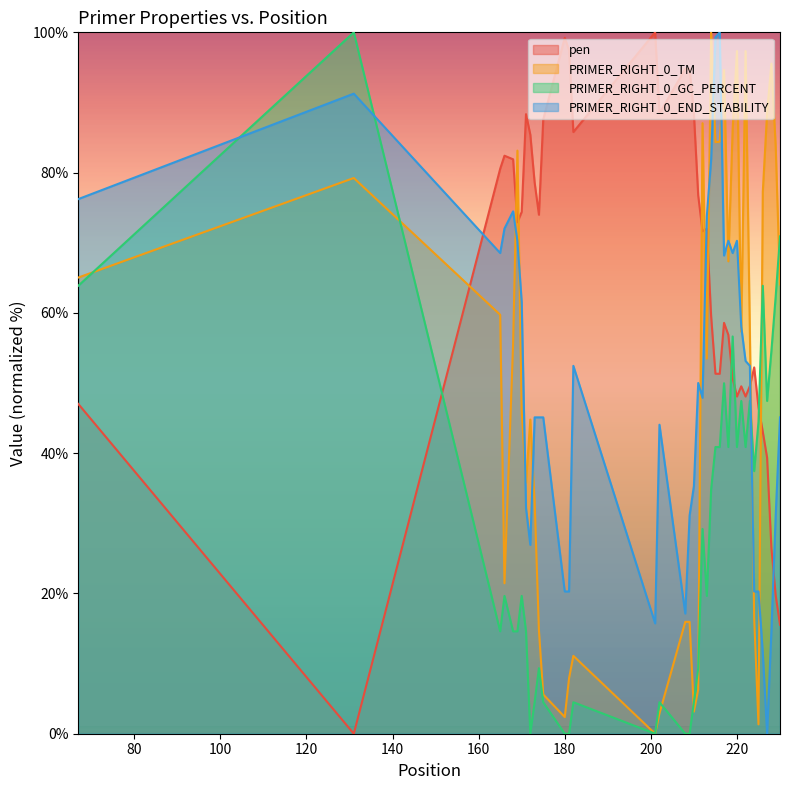

Which series has the widest spread of values?

PRIMER_RIGHT_0_GC_PERCENT